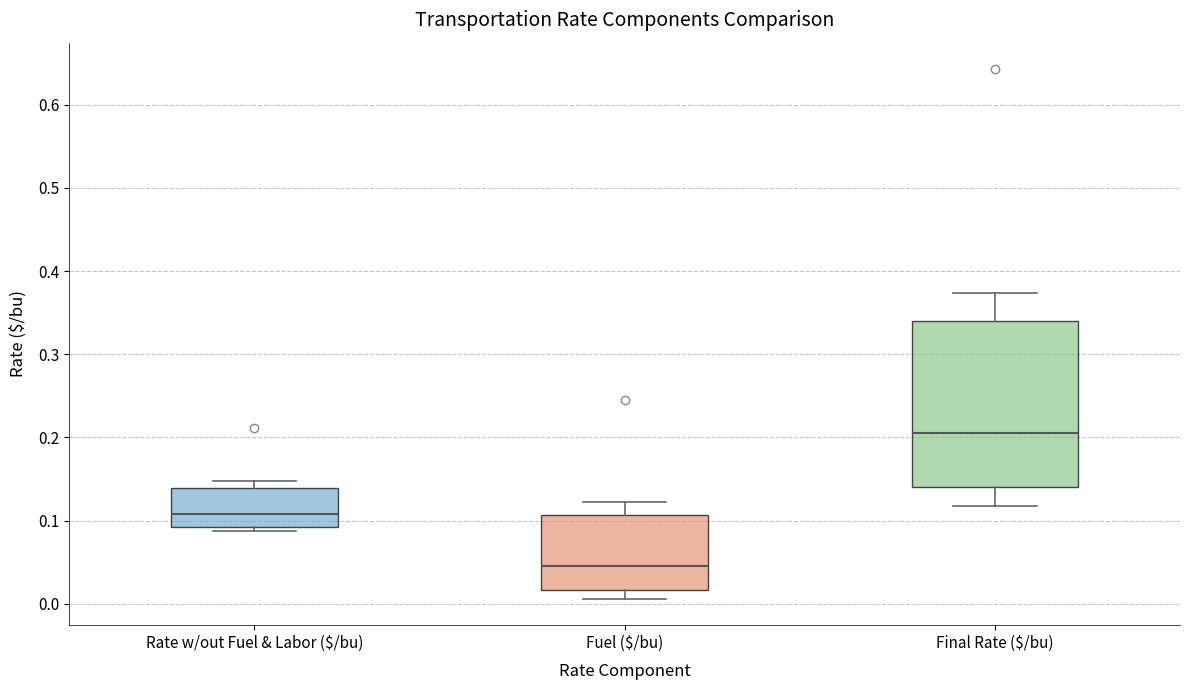

Reading left to right, transcribe this box plot: for each box, give where its median line is, the range the box spans, and where its two whiskers end, as read against the y-axis. The values are not printed on the chart, so give them approximately, as read against the axis.

Rate w/out Fuel & Labor ($/bu): median 0.11, box 0.09 to 0.14, whiskers 0.09 (just below the box's lower edge) to 0.15
Fuel ($/bu): median 0.05, box 0.02 to 0.11, whiskers 0.01 to 0.12
Final Rate ($/bu): median 0.20, box 0.14 to 0.34, whiskers 0.12 to 0.37